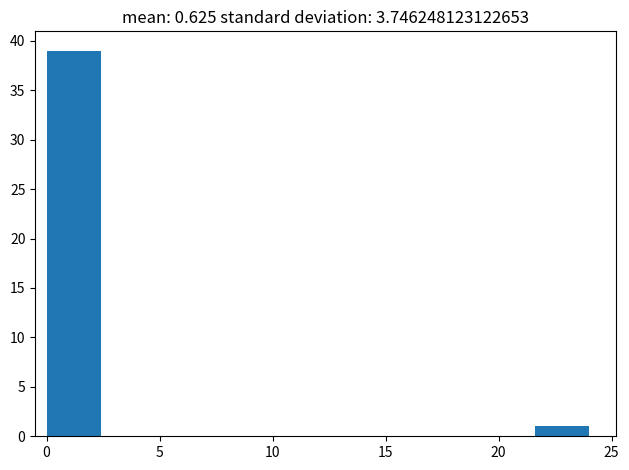

How tall is the bar that spans 21.6 to 24.0 on the x-axis? Neither the bar edges nor the heights are printed on the chart, so give them approximately, as read against the axes.

1